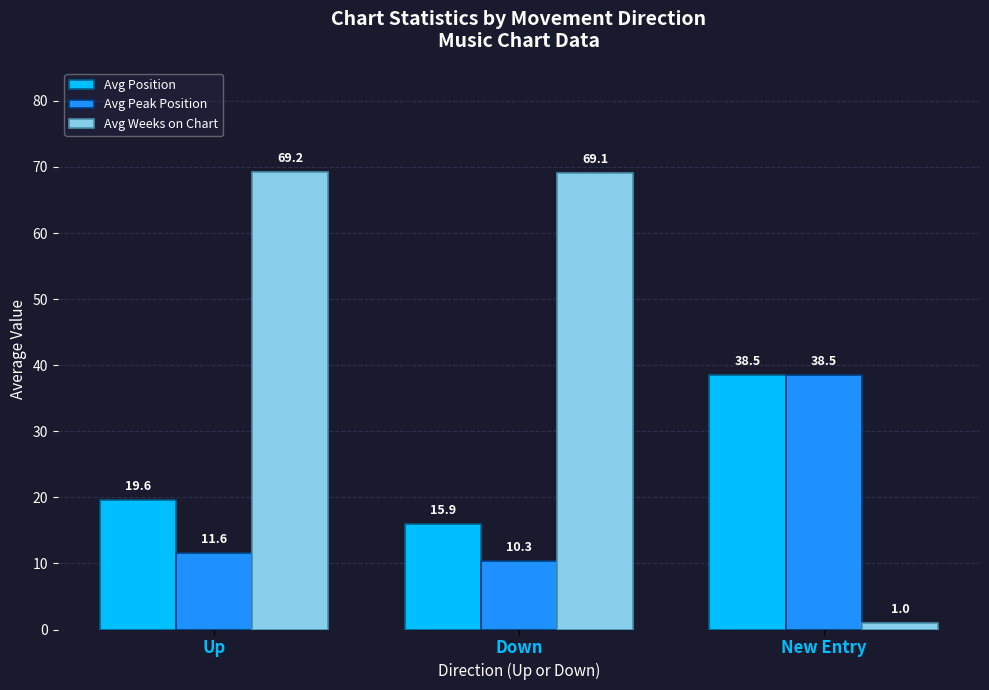

What position from the left is Down?

2